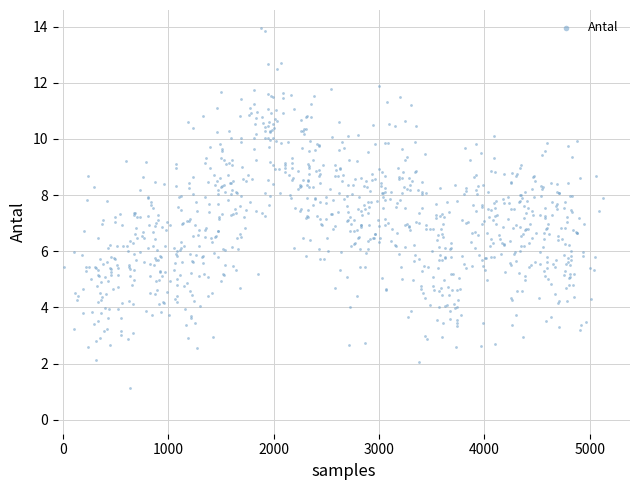

What is the range of Y values (max minus min)?

12.8